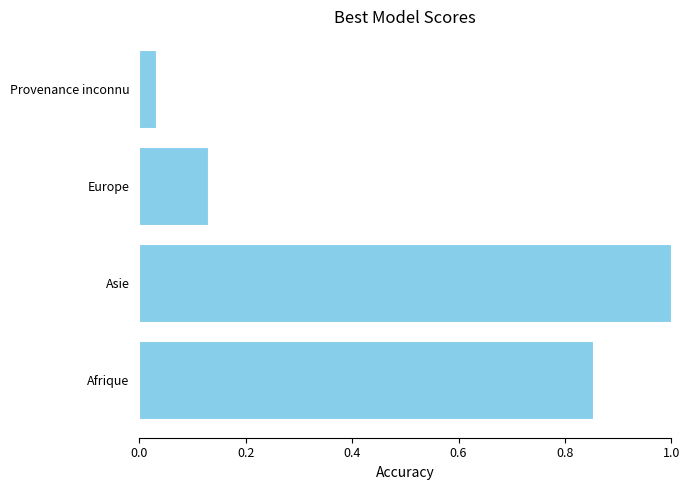

What is the average value?

0.5